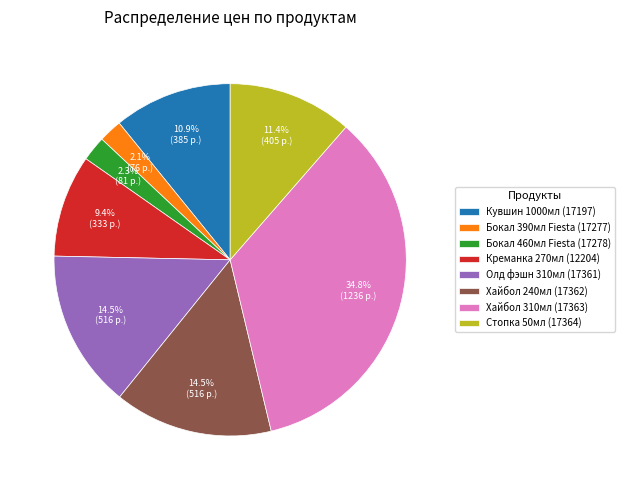

The Креманка 270мл (12204) slice represents 9% of the pie. True or false?

True